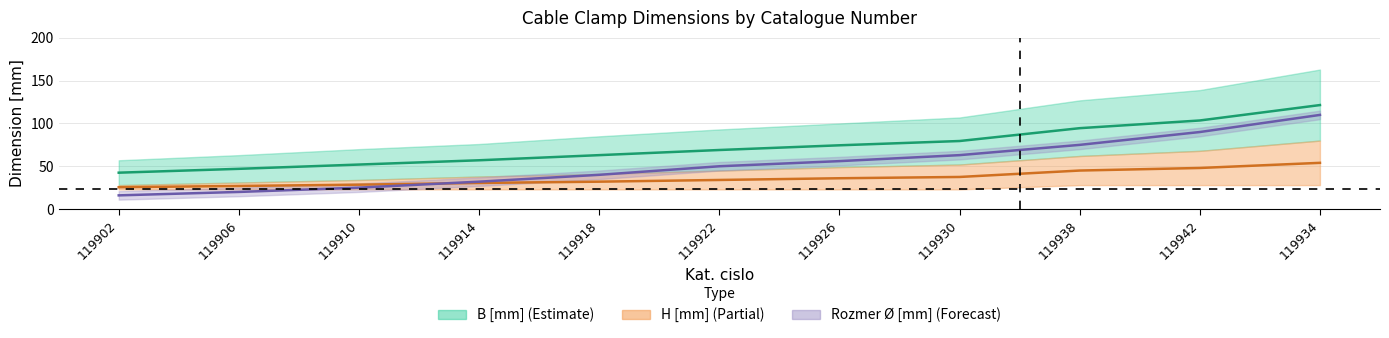

True or false: B [mm] has more than 0 interior local peaks.

False